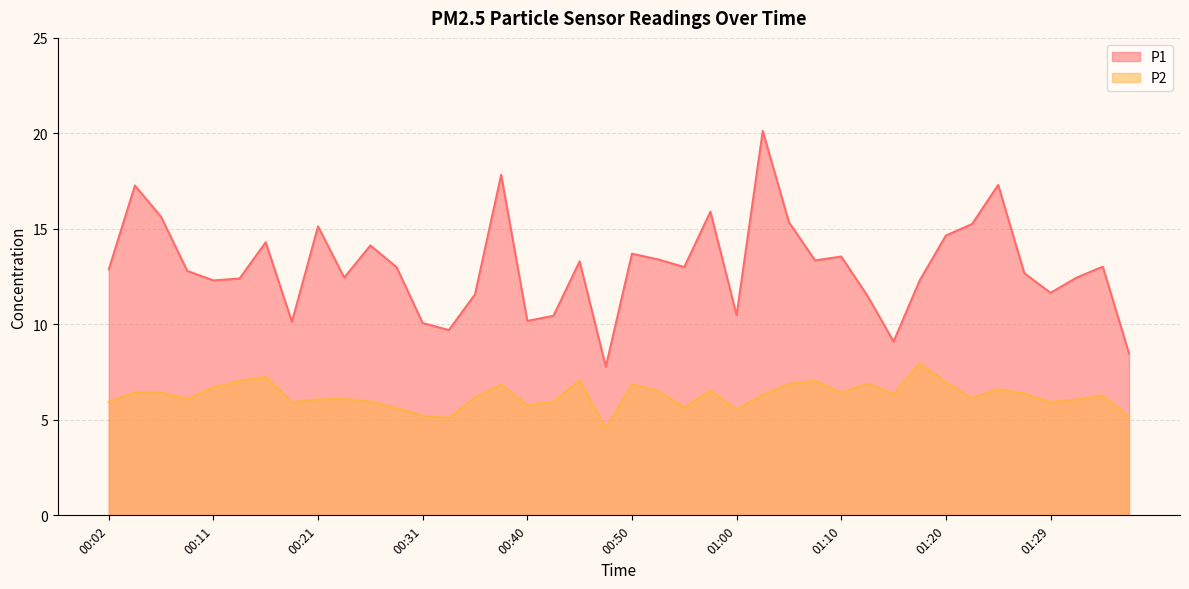

What is the minimum value for P1?

7.8